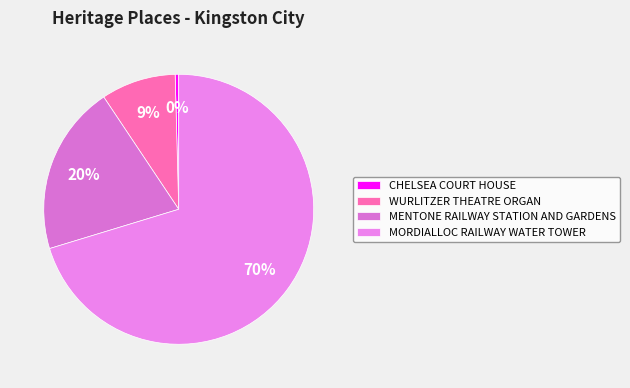

Which category accounts for the majority?

MORDIALLOC RAILWAY WATER TOWER